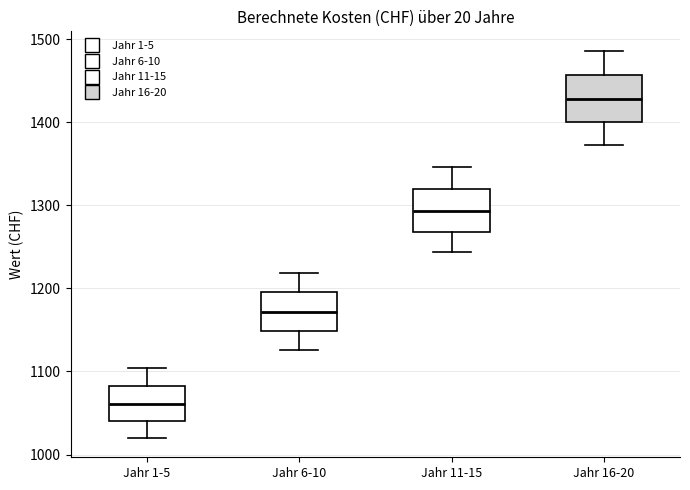

Reading left to right, transcribe this box plot: for each box, give where its median line is, the range the box spans, and where its two whiskers end, as read against the y-axis. The values are not printed on the chart, so give them approximately, as read against the axis.

Jahr 1-5: median 1060, box 1040 to 1080, whiskers 1020 to 1100
Jahr 6-10: median 1170, box 1150 to 1200, whiskers 1130 to 1220
Jahr 11-15: median 1290, box 1270 to 1320, whiskers 1240 to 1350
Jahr 16-20: median 1430, box 1400 to 1460, whiskers 1370 to 1490